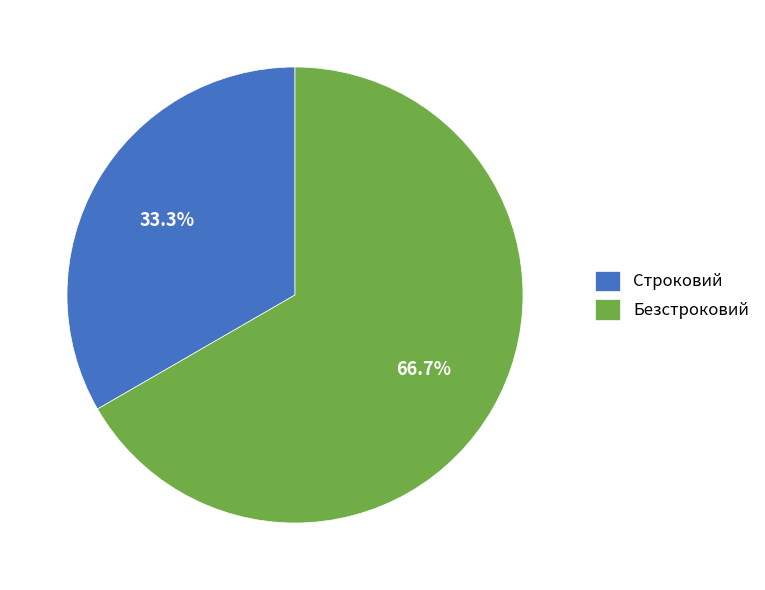

What is the majority slice?

Безстроковий